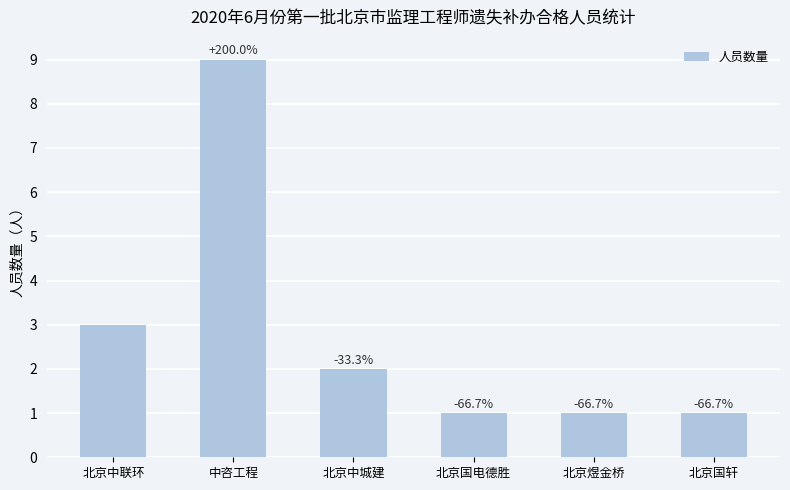

Rank the categories by value from lowest to highest.

北京国电德胜, 北京煜金桥, 北京国轩, 北京中城建, 北京中联环, 中咨工程